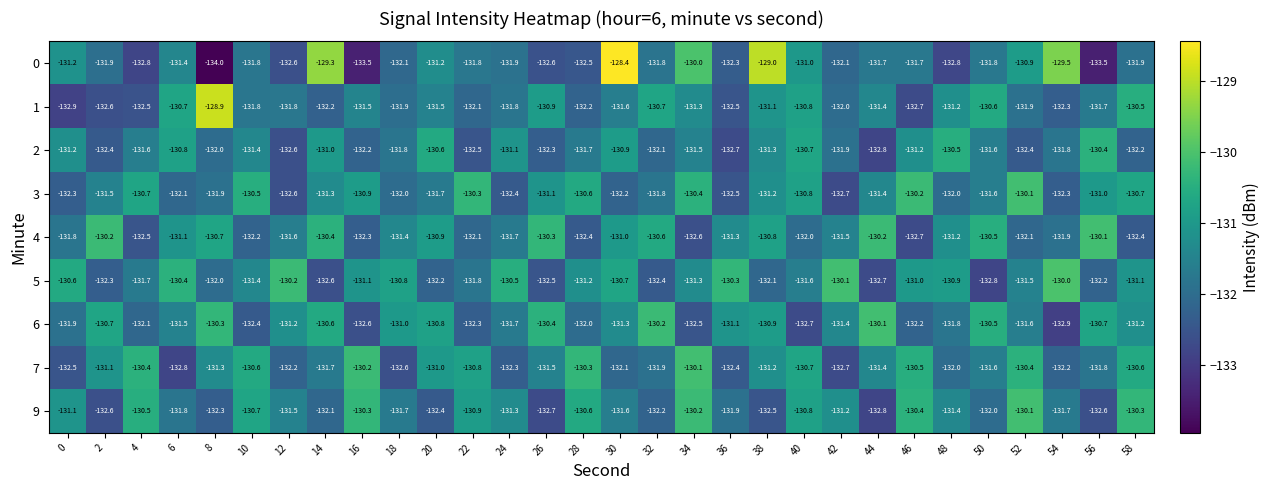

Which series changed the most between 38 and 48?

0